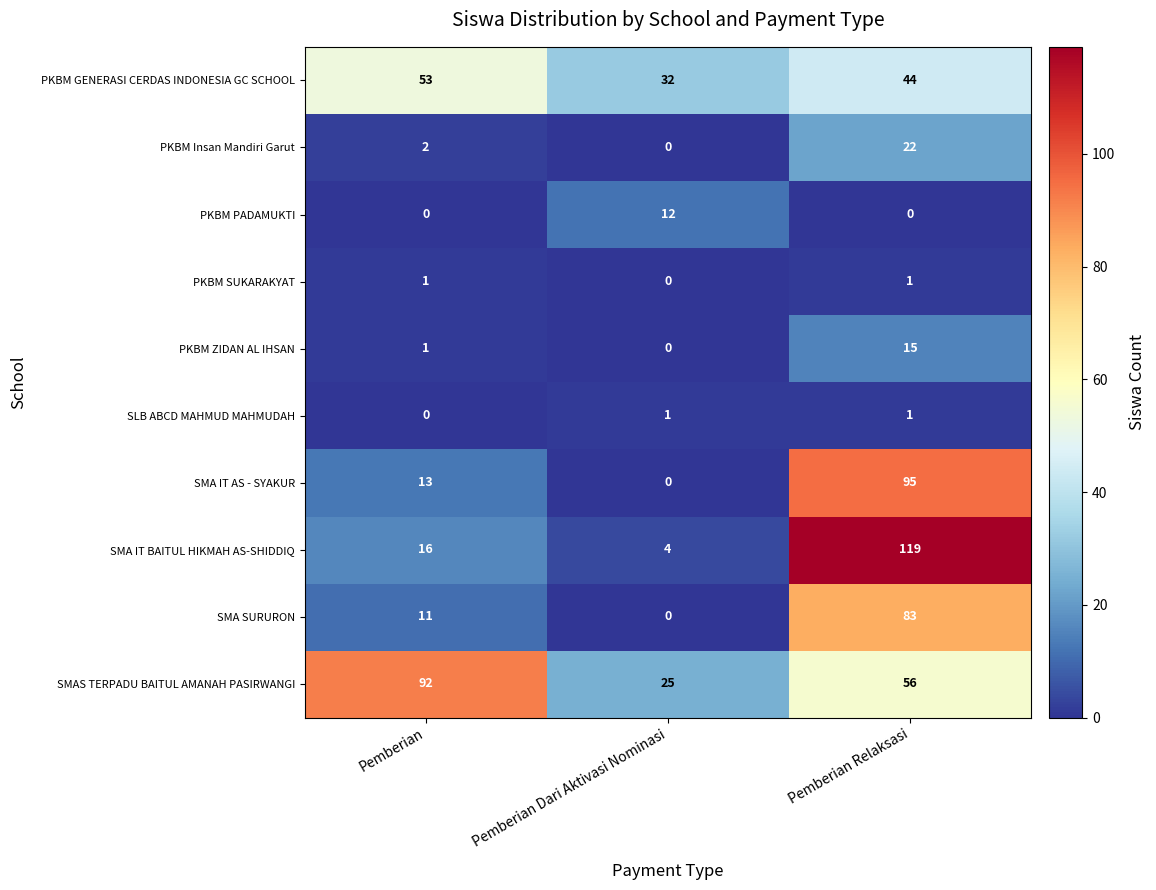

How many data points in SLB ABCD MAHMUD MAHMUDAH are less than 1?

1